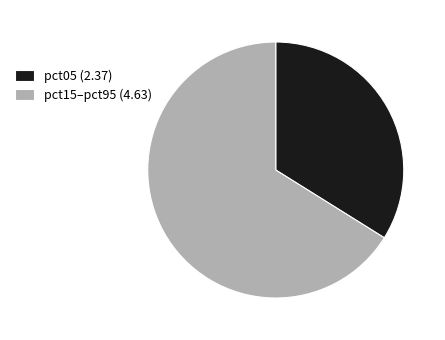

Which slice is the largest?

pct15–pct95 (4.63)